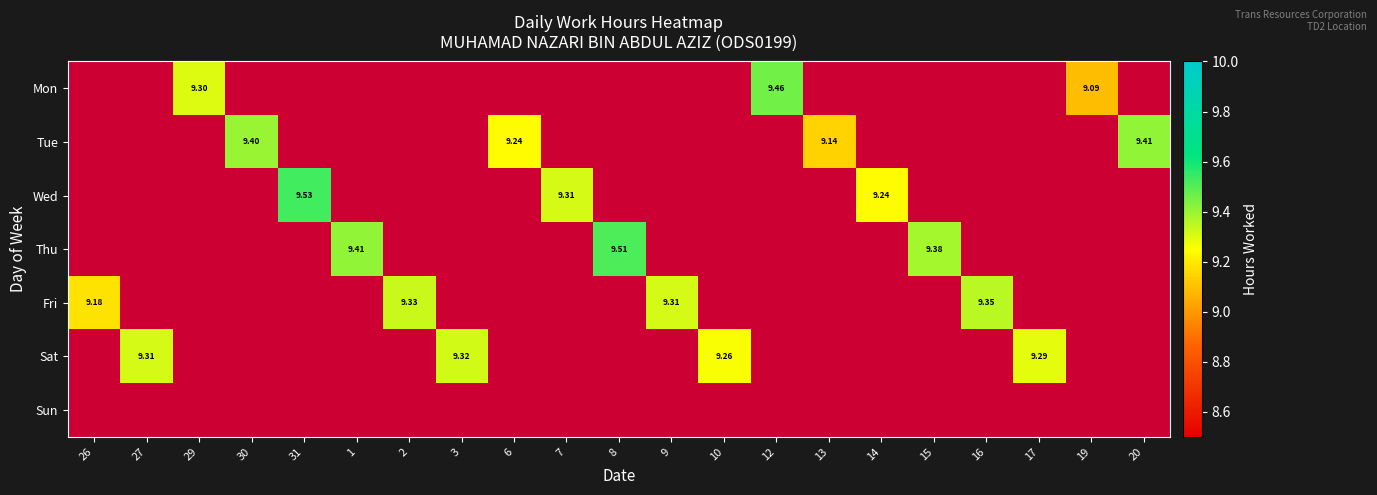

Is the value of Fri at 2 greater than the value of Wed at 31?

No